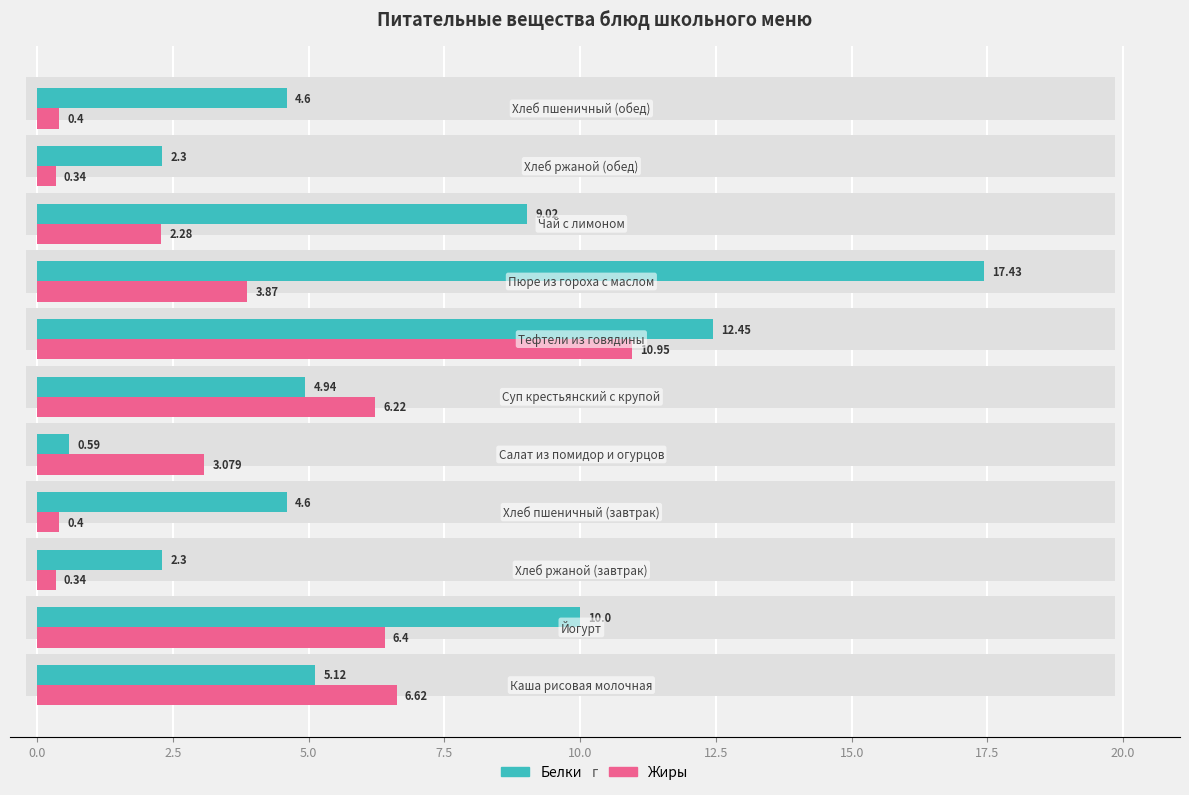

Reading left to right, extract all data points from this chart.

Белки: 5.1	10.0	2.3	4.6	0.6	4.9	12.4	17.4	9.0	2.3	4.6
Жиры: 6.6	6.4	0.3	0.4	3.1	6.2	10.9	3.9	2.3	0.3	0.4